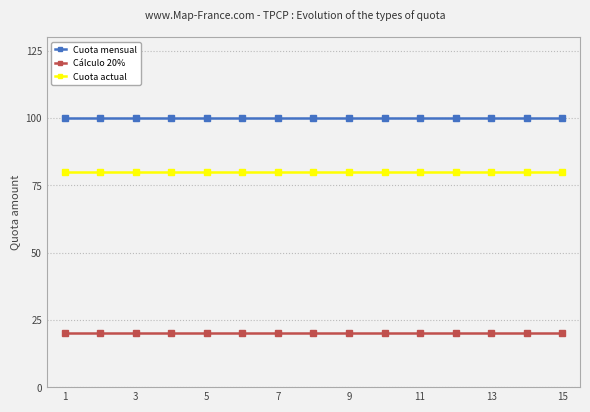

What is the minimum value for Cuota mensual?

100